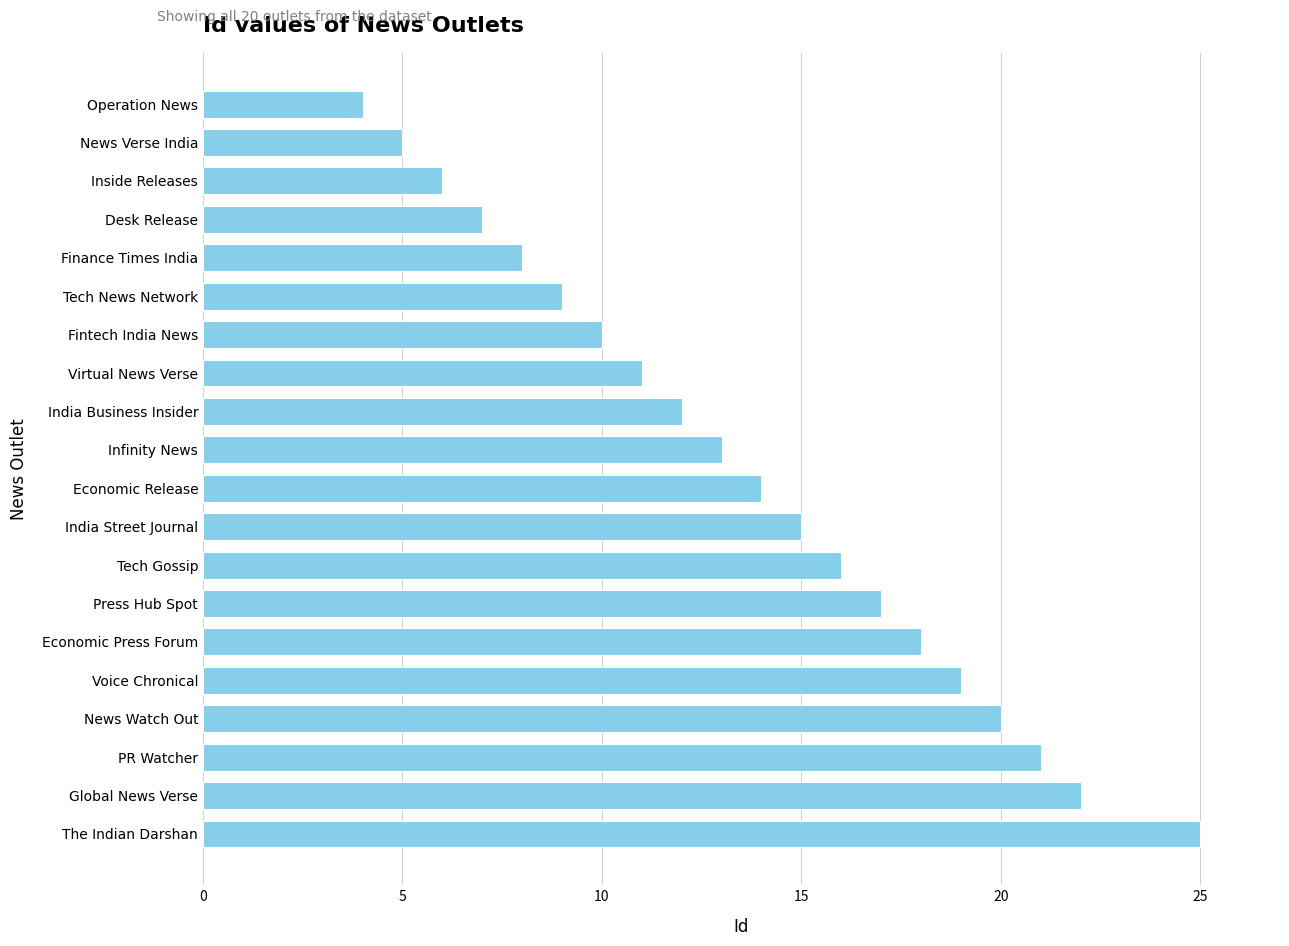

What is the difference between the maximum and minimum values?

21